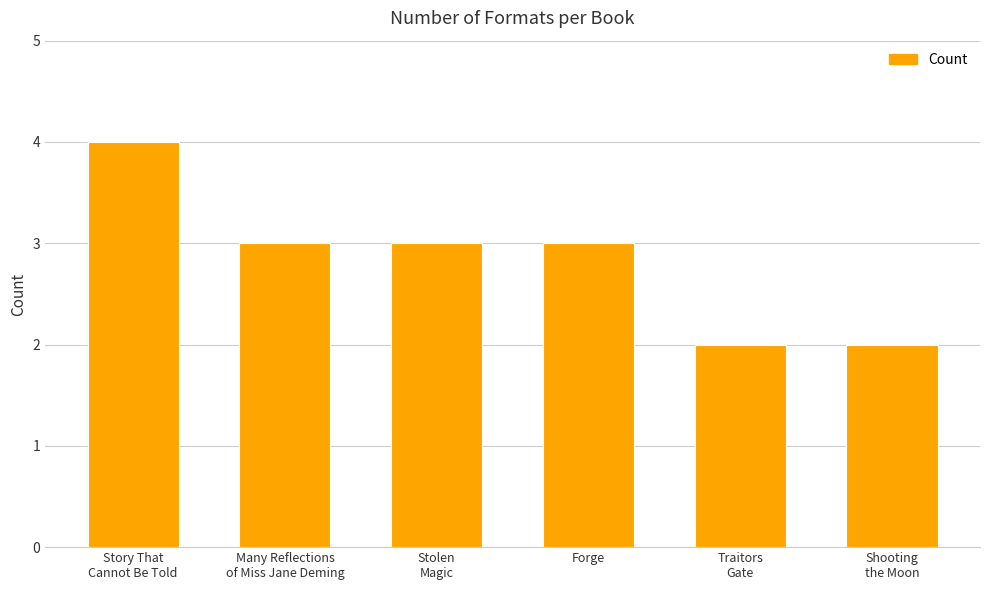

What is the sum of all values?

17